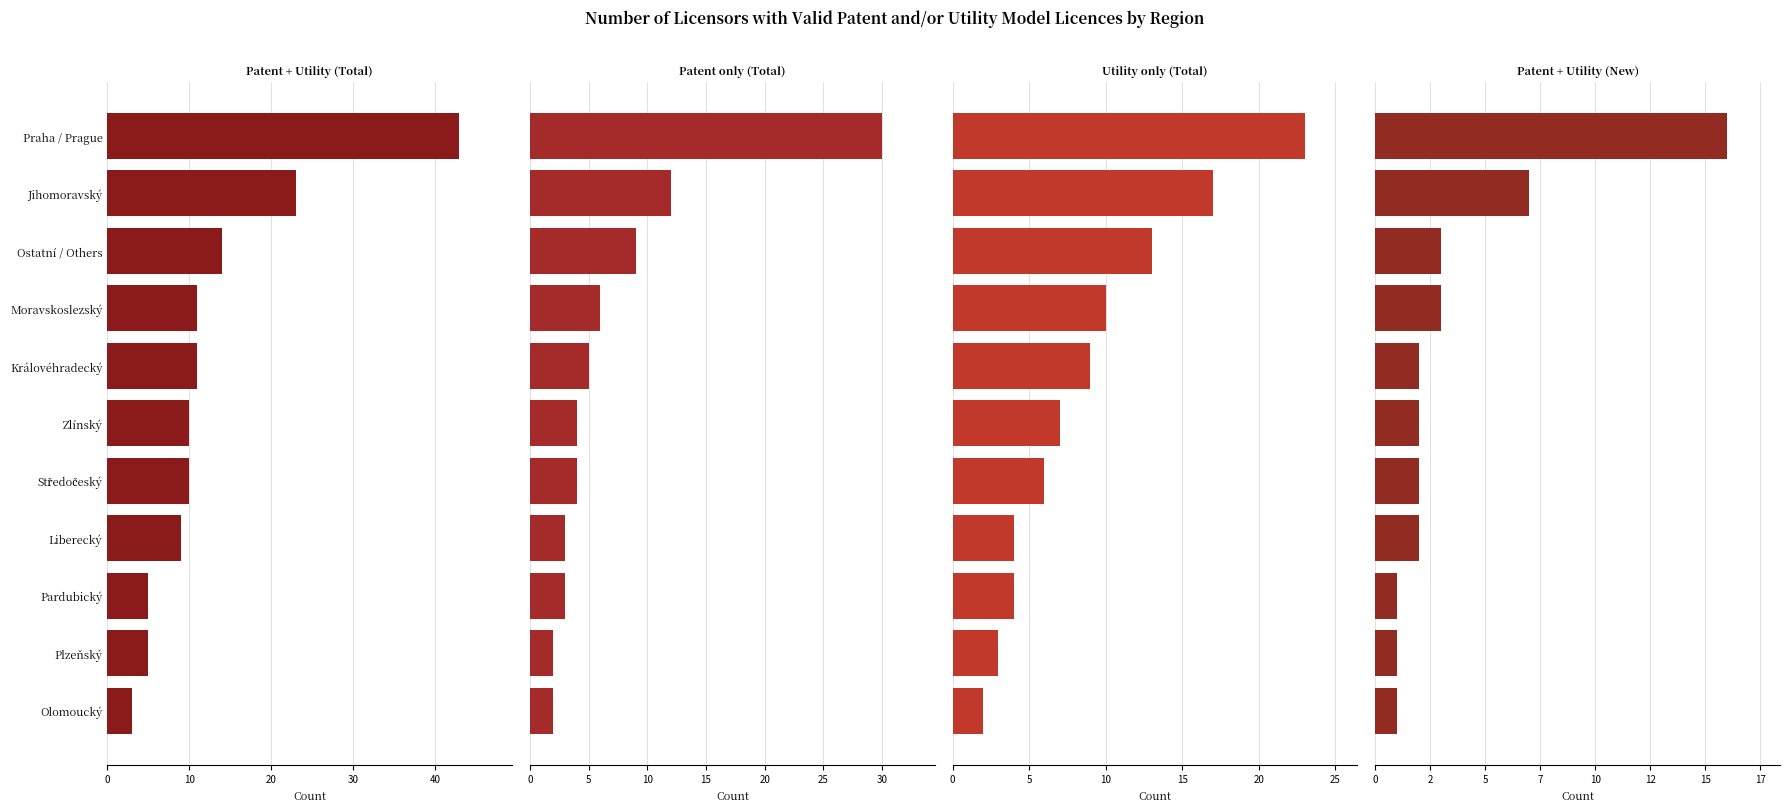

Reading left to right, what are all the values shown in this chart?

Patent + Utility (Total): 3	5	5	9	10	10	11	11	14	23	43
Patent only (Total): 2	2	3	3	4	4	5	6	9	12	30
Utility only (Total): 2	3	4	4	6	7	9	10	13	17	23
Patent + Utility (New): 1	1	1	2	2	2	2	3	3	7	16